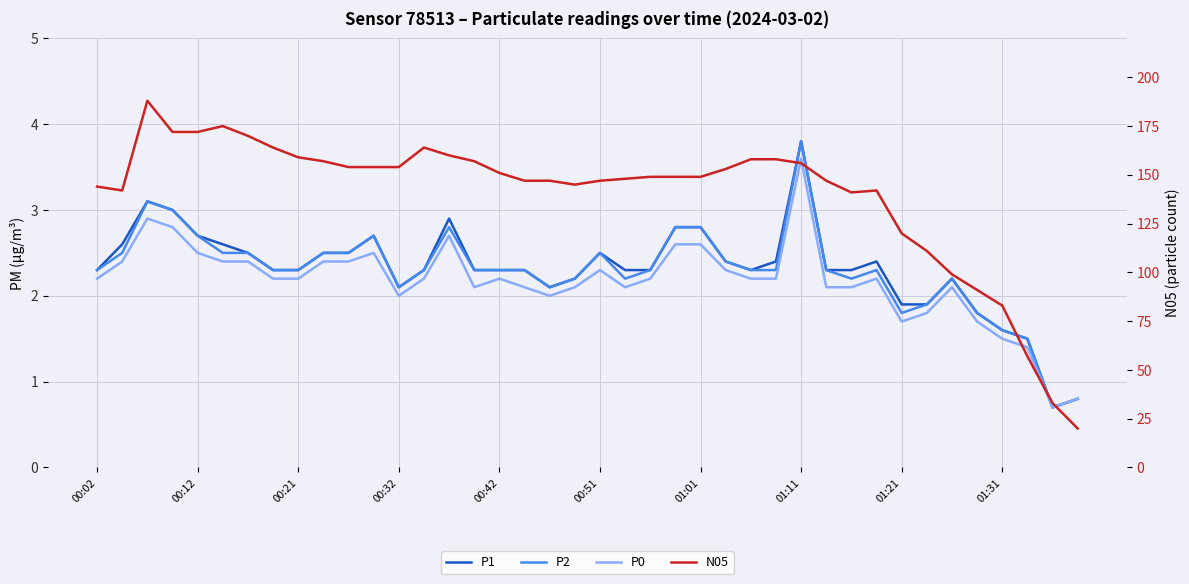

True or false: P0 has a value of 3.1 at 01:31.

False